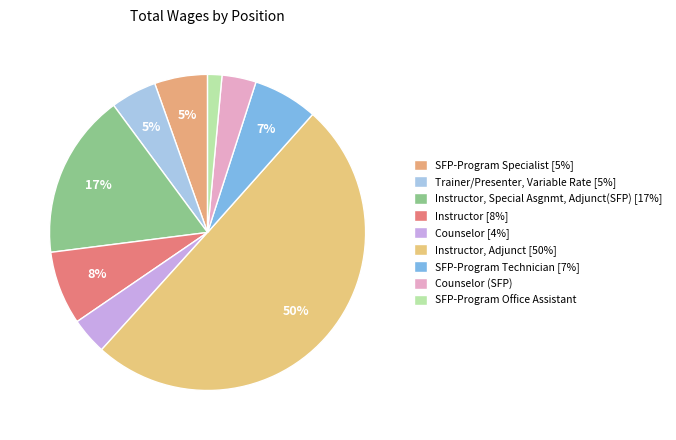

To the nearest percent, what is the average slice percentage?

11%